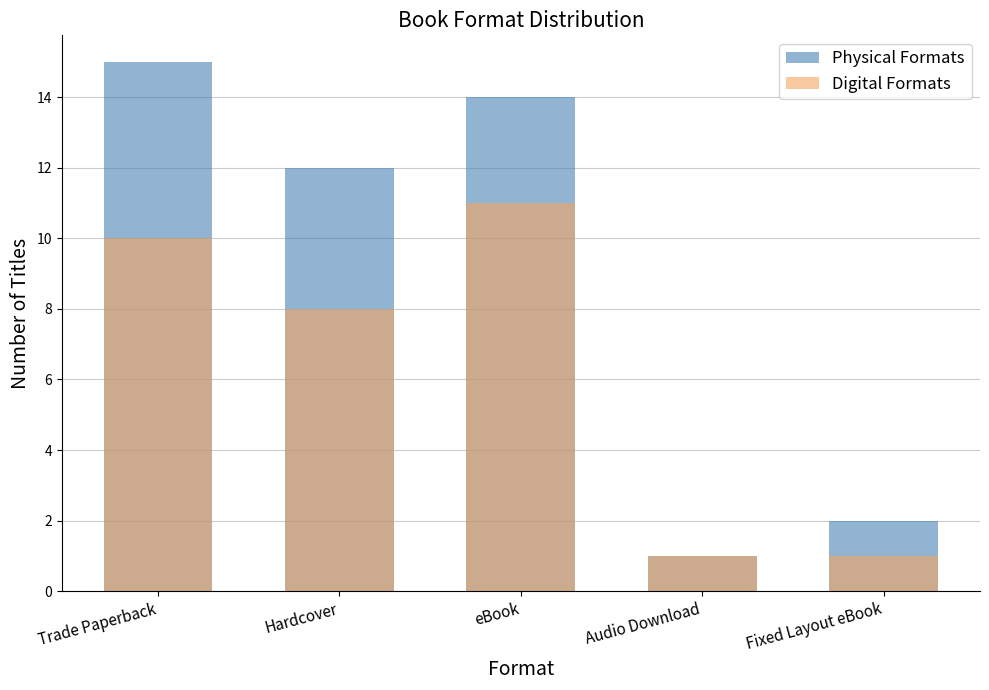

What is the maximum value for Digital Formats?

11